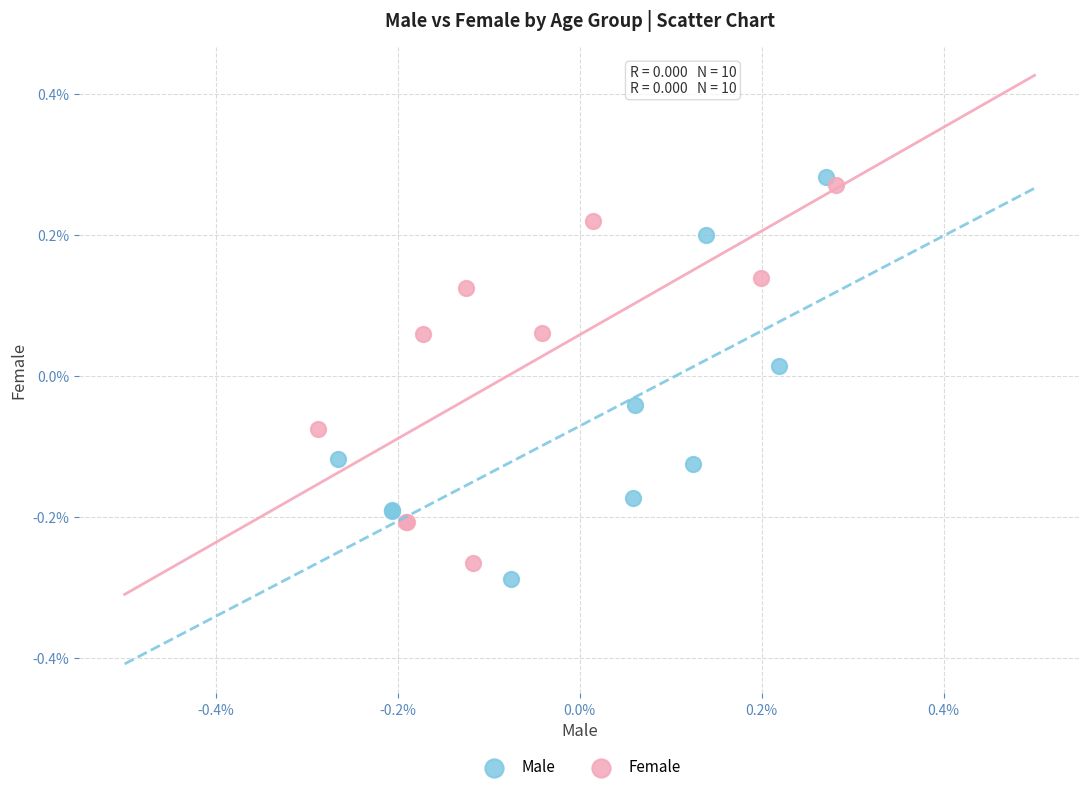

What are all the series names shown in the legend?

Male, Female